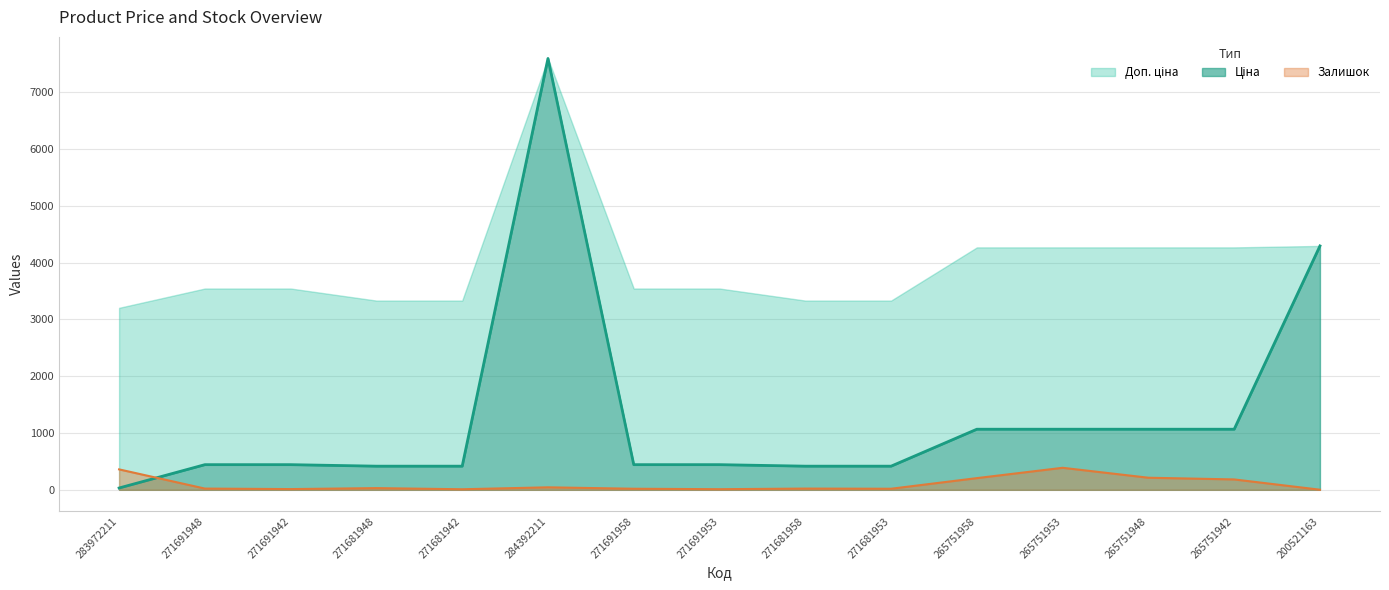

How many data points in Ціна are above 443?

10